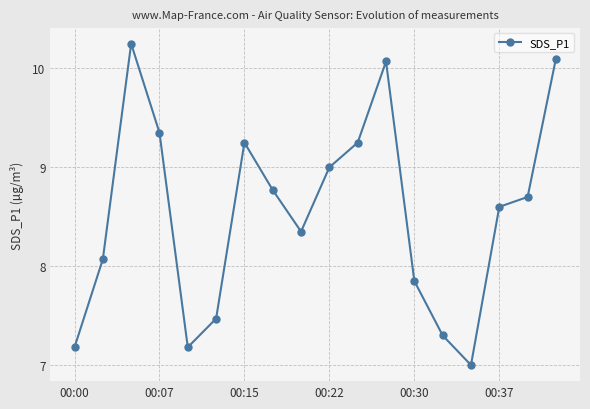

What is the difference between the second highest and minimum values?

3.1